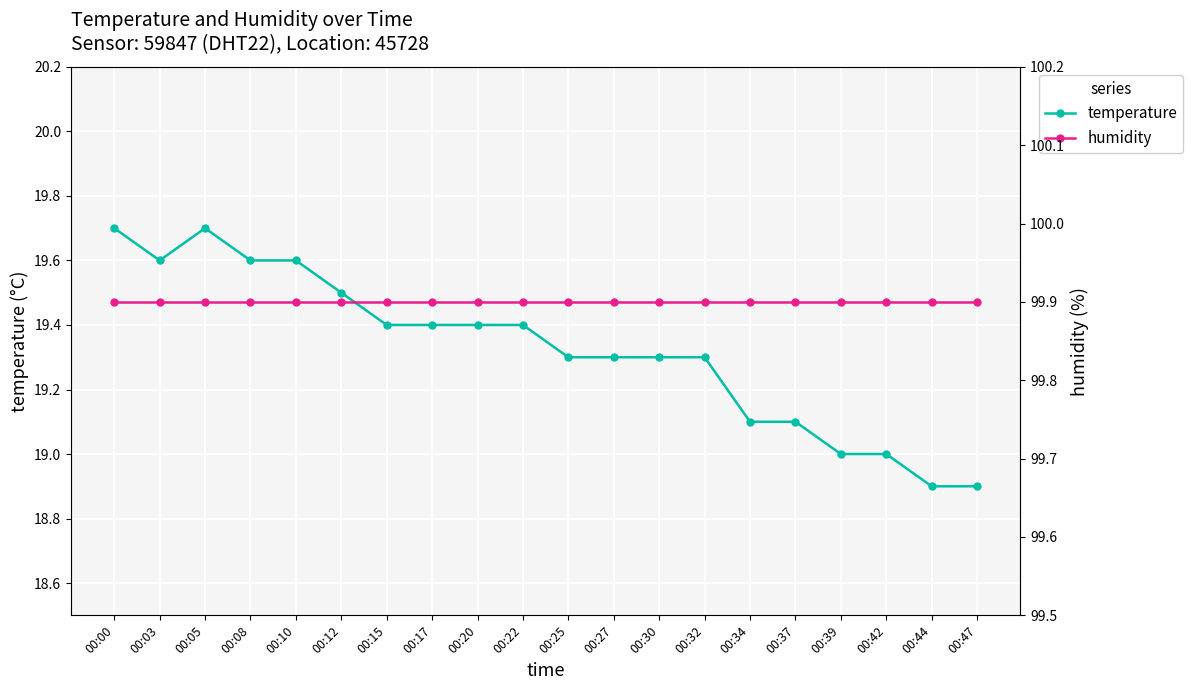

Rank the categories by temperature value from highest to lowest.

00:00, 00:05, 00:03, 00:08, 00:10, 00:12, 00:15, 00:17, 00:20, 00:22, 00:25, 00:27, 00:30, 00:32, 00:34, 00:37, 00:39, 00:42, 00:44, 00:47